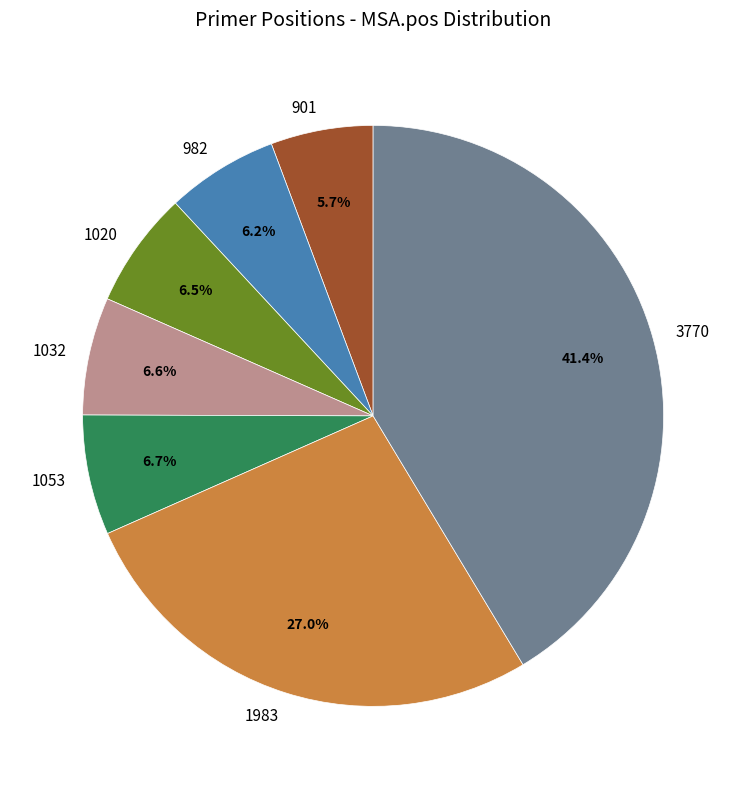

Count the number of slices in the pie.

7